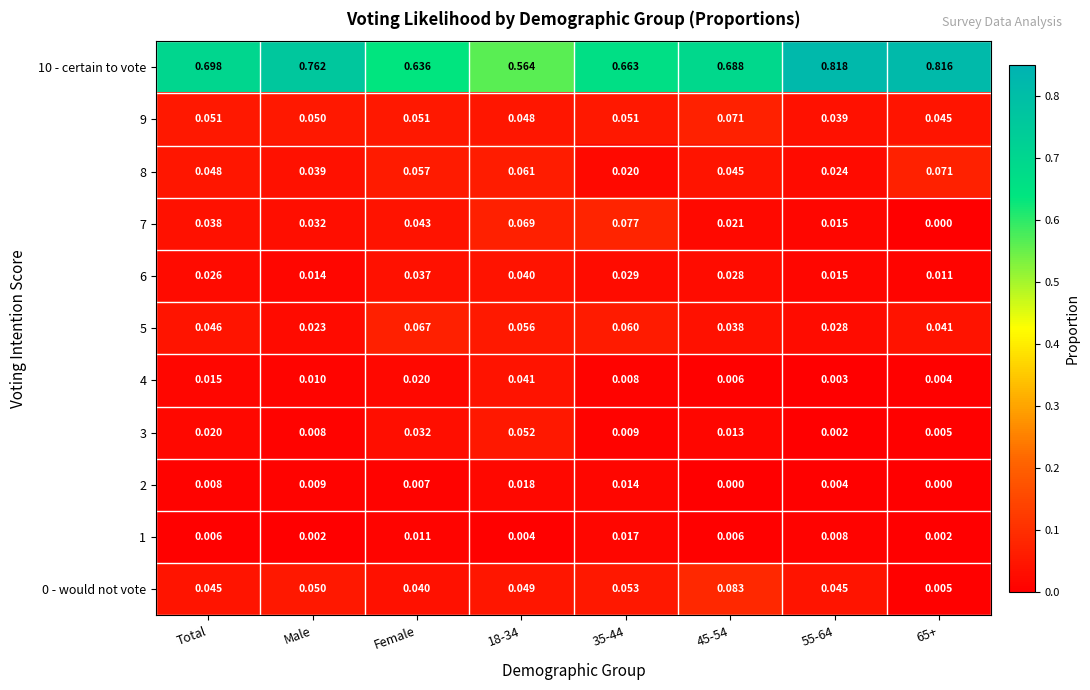

Is the value of 9 at 55-64 greater than the value of 4 at 55-64?

Yes